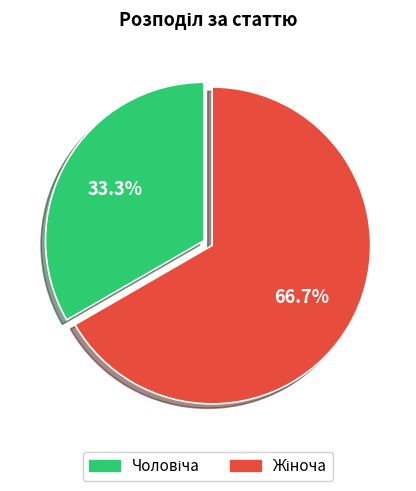

Does any single category account for the majority?

Yes